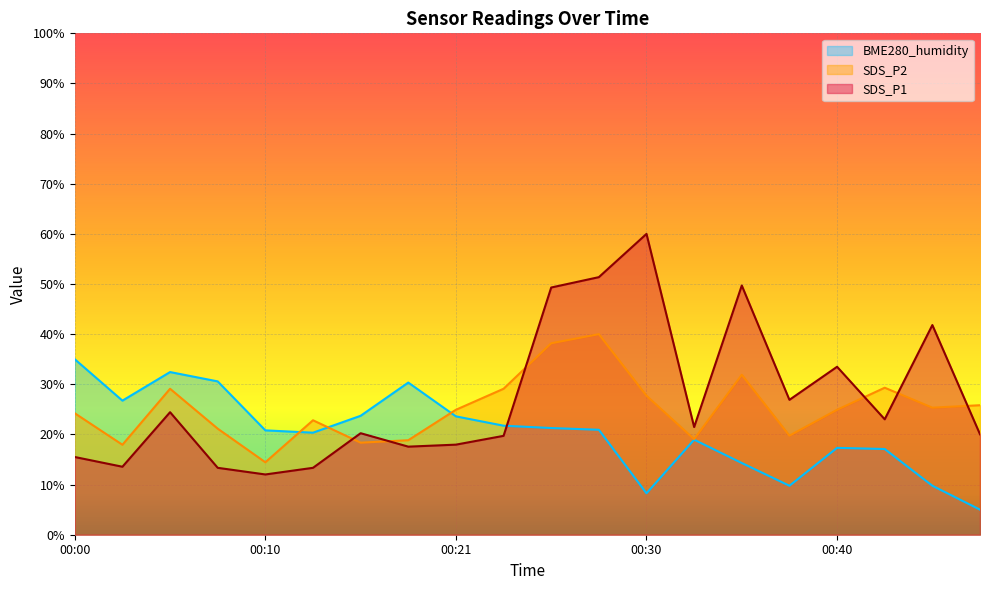

Does the chart display data point markers on the line(s)?

No